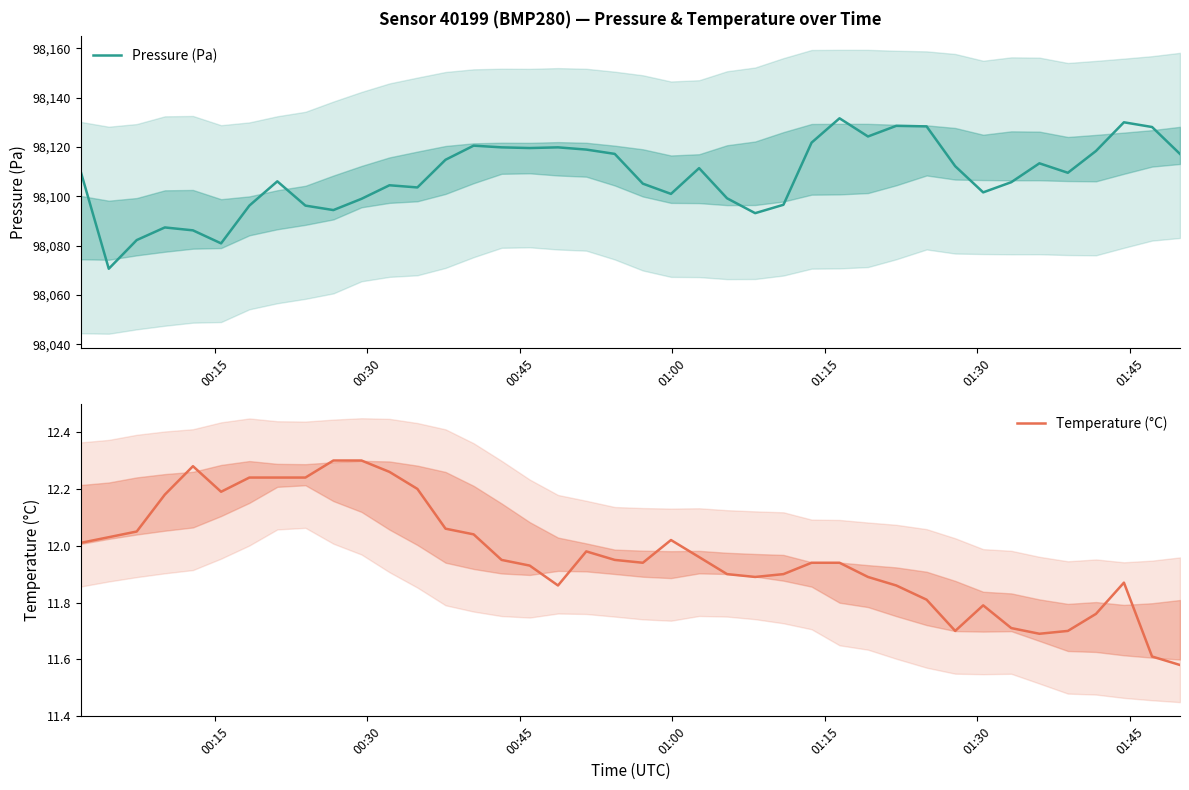

Reading left to right, what are all the values shown in this chart?

Pressure (Pa): 98110.1	98070.6	98082.2	98087.3	98086.2	98080.9	98096.2	98106.0	98096.2	98094.4	98098.9	98104.4	98103.6	98114.8	98120.5	98119.8	98119.5	98119.8	98118.9	98117.2	98105.1	98100.9	98111.4	98099.2	98093.1	98096.5	98121.7	98131.6	98124.2	98128.5	98128.3	98112.2	98101.6	98105.7	98113.3	98109.5	98118.3	98130.0	98128.1	98117.1
Temperature (°C): 12.0	12.0	12.1	12.2	12.3	12.2	12.2	12.2	12.2	12.3	12.3	12.3	12.2	12.1	12.0	11.9	11.9	11.9	12.0	11.9	11.9	12.0	12.0	11.9	11.9	11.9	11.9	11.9	11.9	11.9	11.8	11.7	11.8	11.7	11.7	11.7	11.8	11.9	11.6	11.6